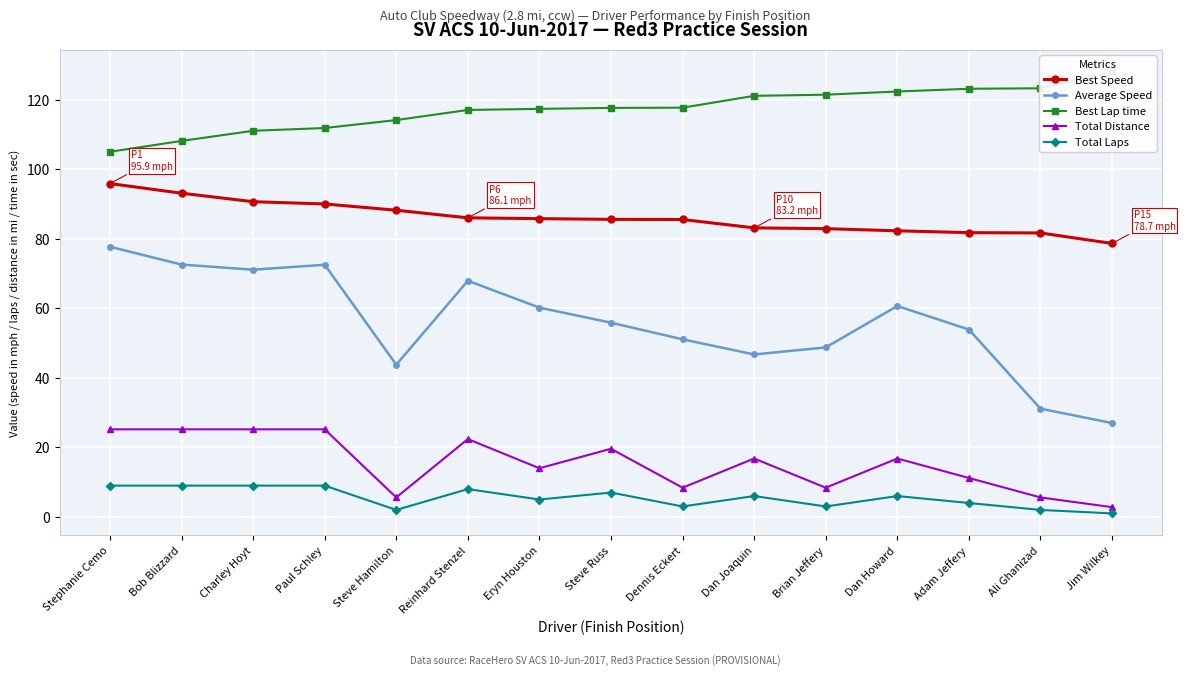

How many series are shown in this chart?

5